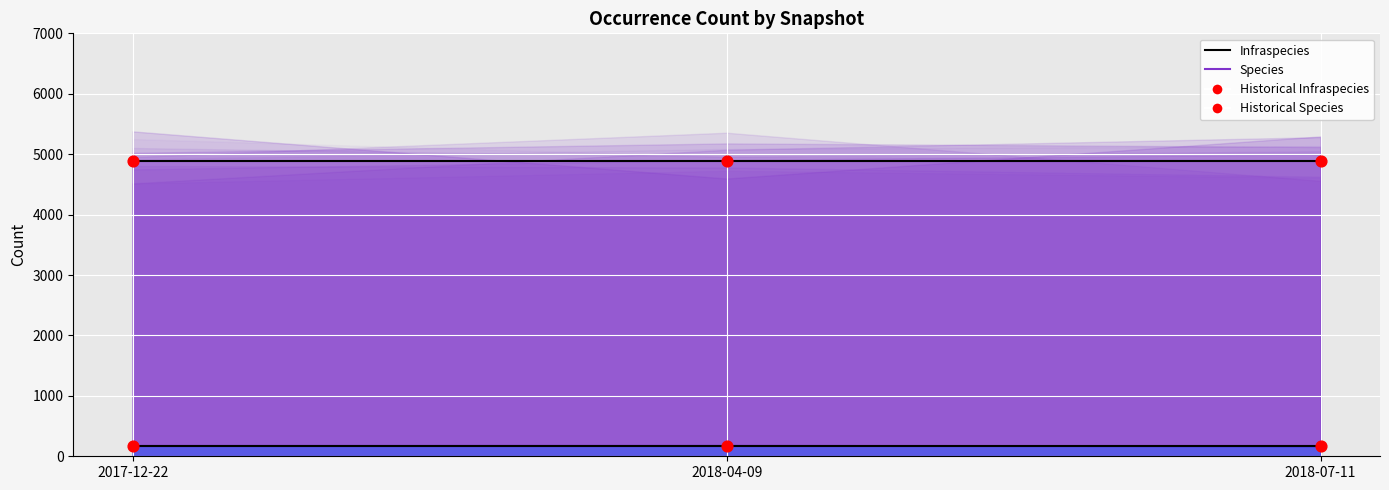

Which series has the largest total across all categories?

Species (line)